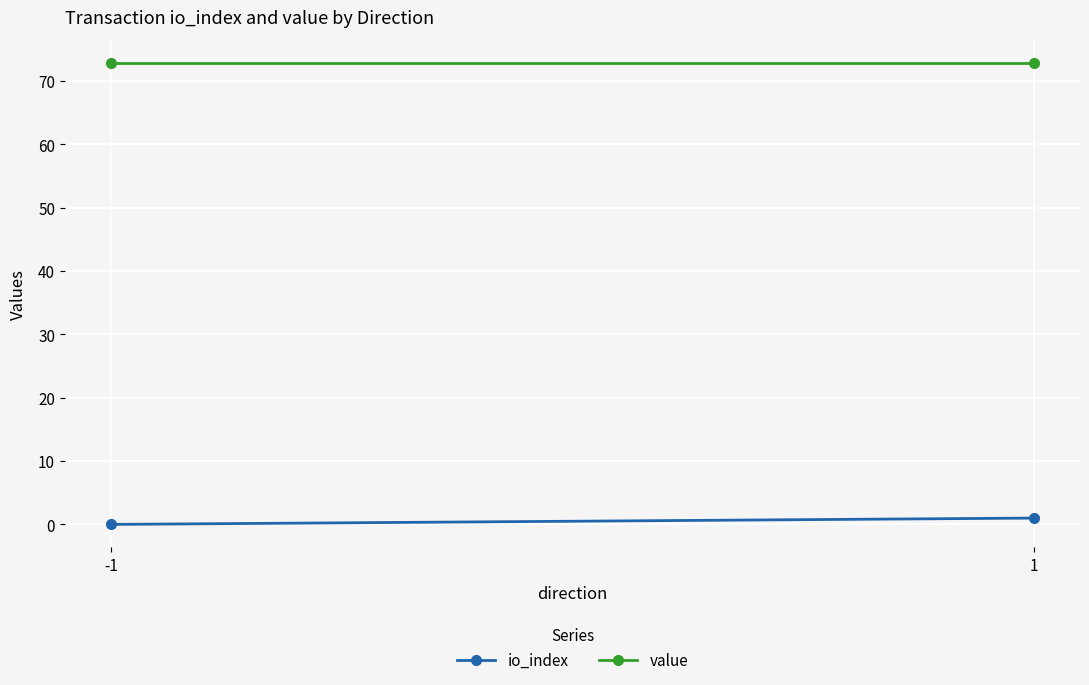

The value series shows 129.8 at 1. True or false?

False